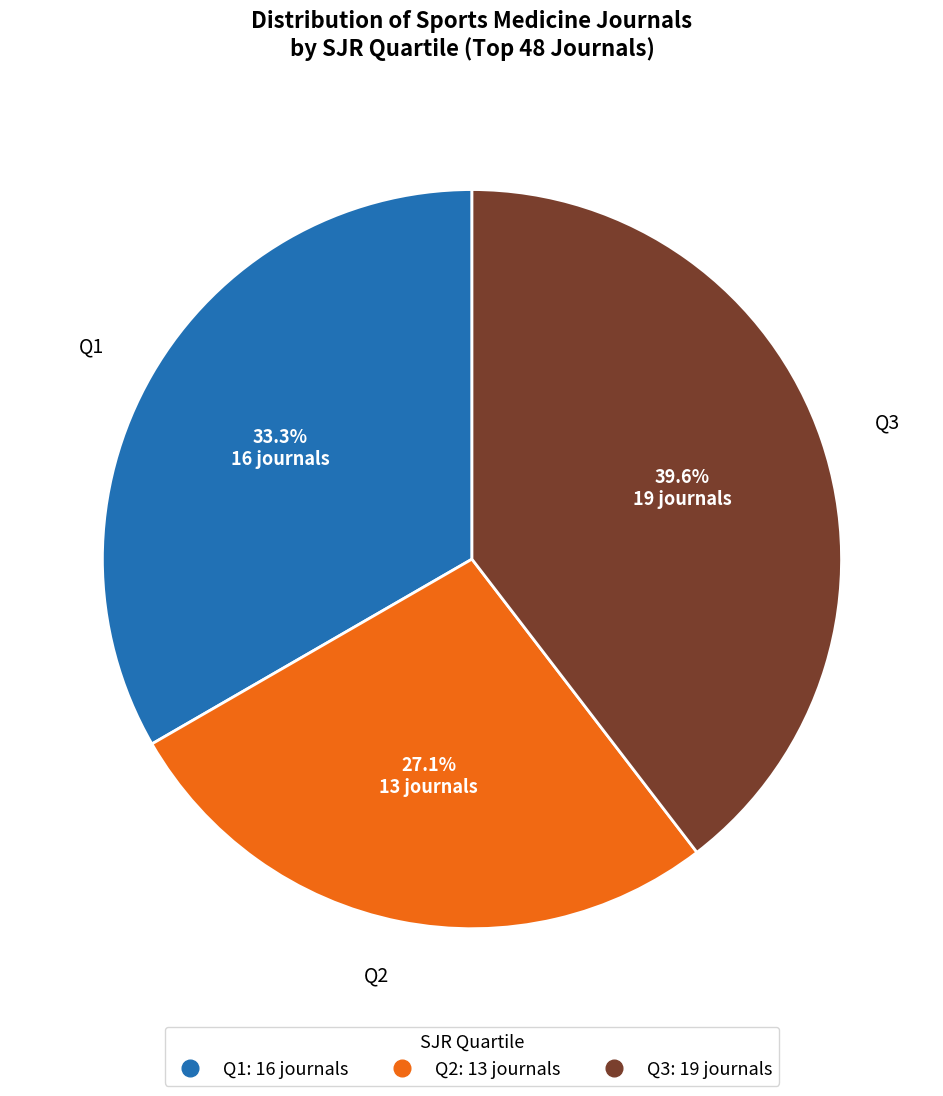

How many slices are in this pie chart?

3